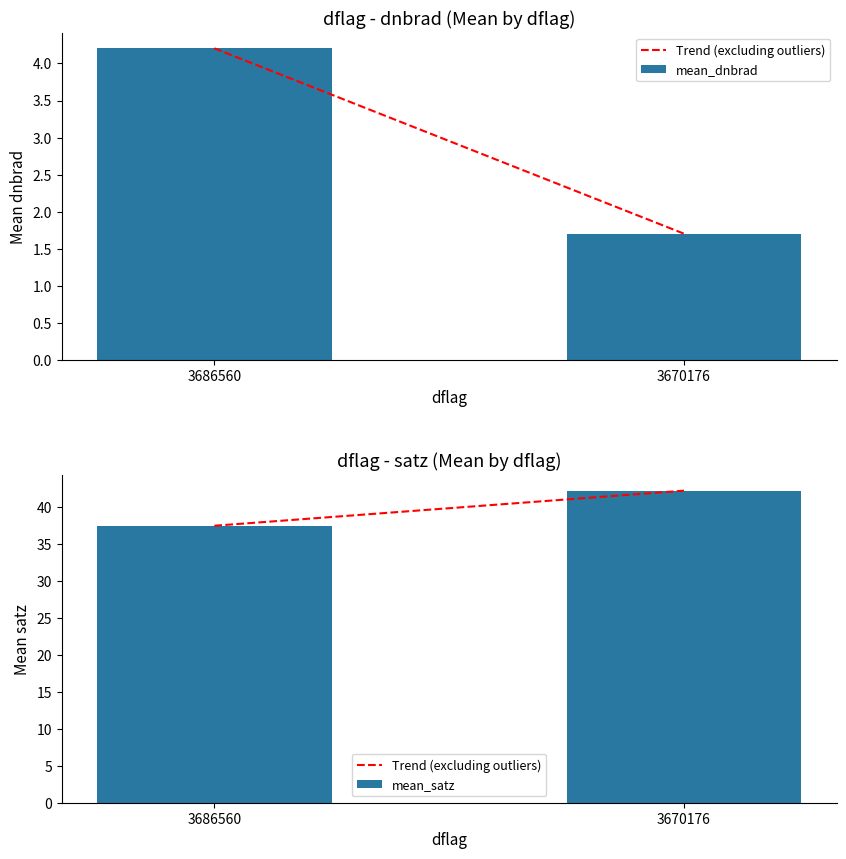

Reading right to left, list all the values displayed in this chart.

Trend (excluding outliers): 42.2	37.5
mean_dnbrad: 1.7	4.2
mean_satz: 42.2	37.5